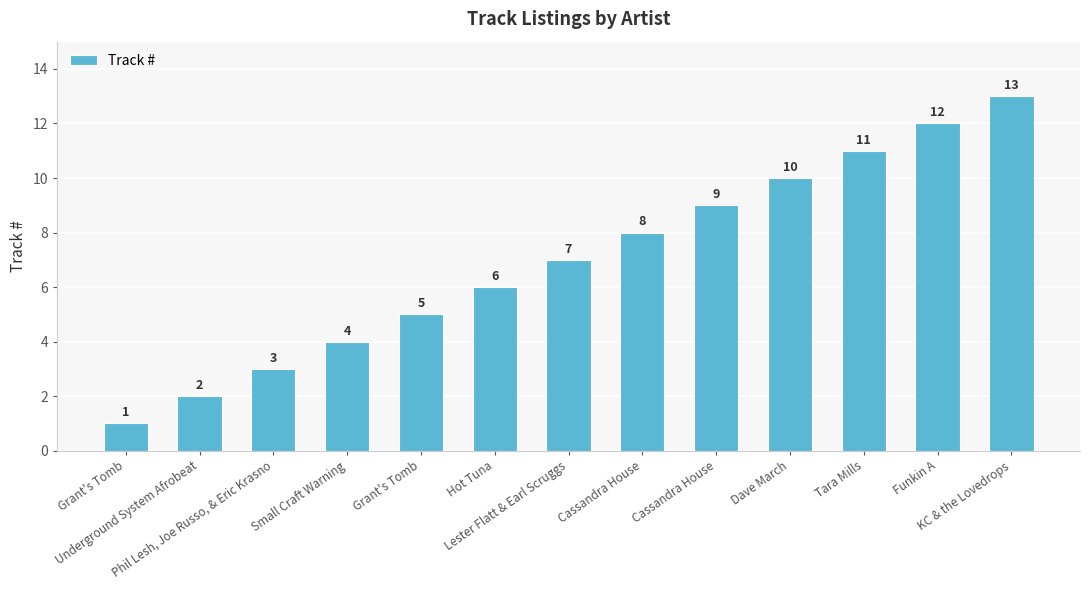

What is the change in value from Cassandra House to Tara Mills?

+2